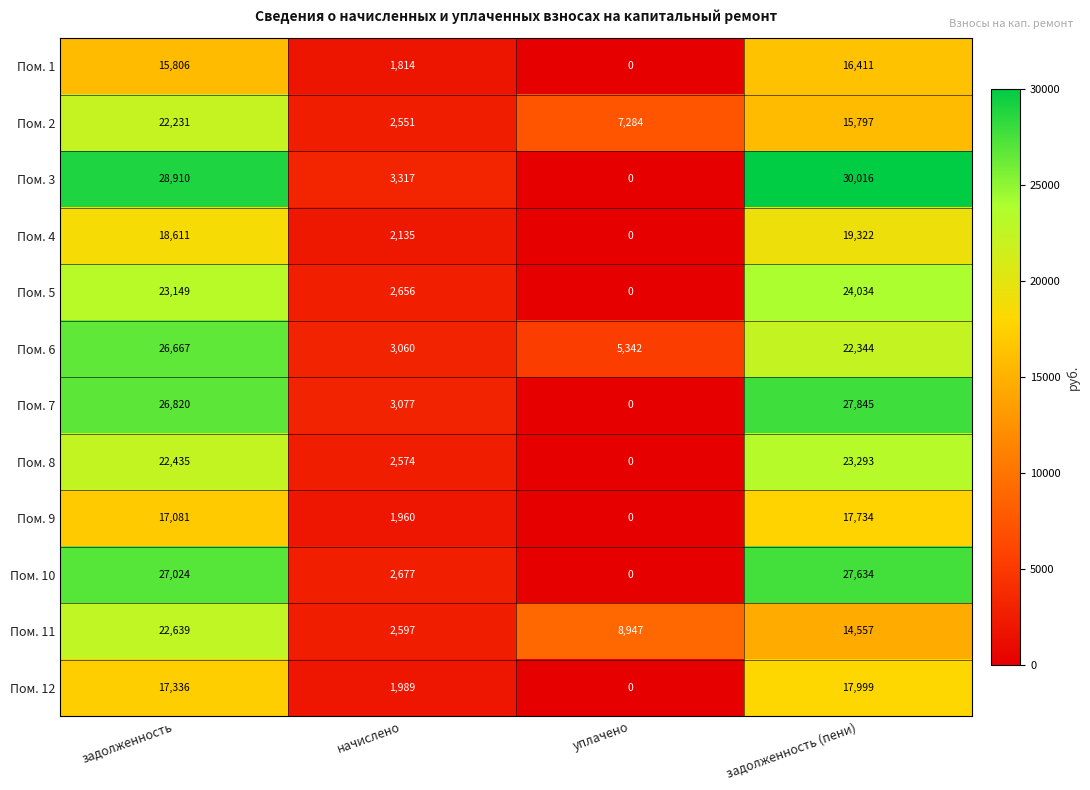

How many distinct data groups are displayed?

12